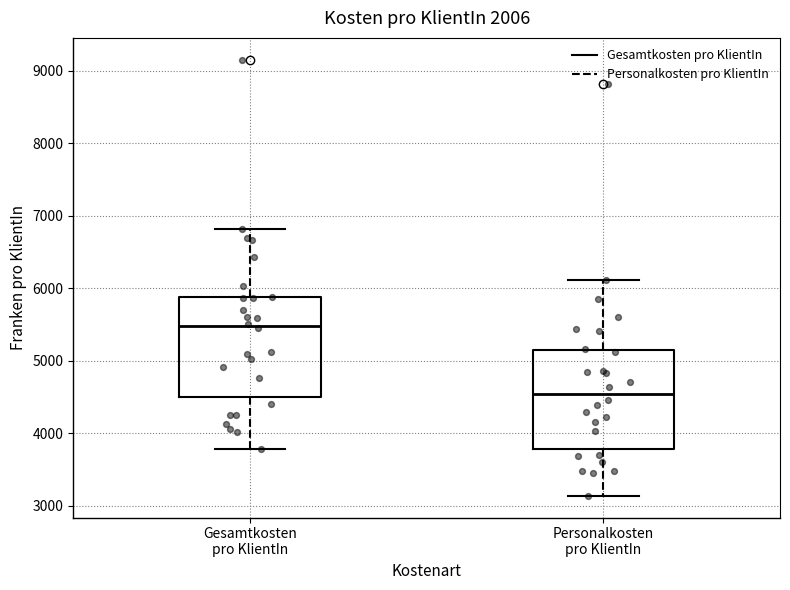

Which box's median line is the lowest?

Personalkosten pro KlientIn